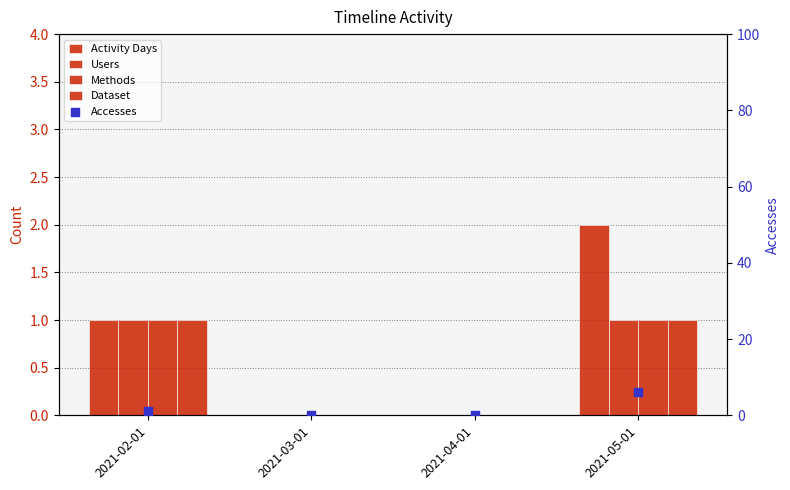

Which series has the widest spread of Y values?

Accesses